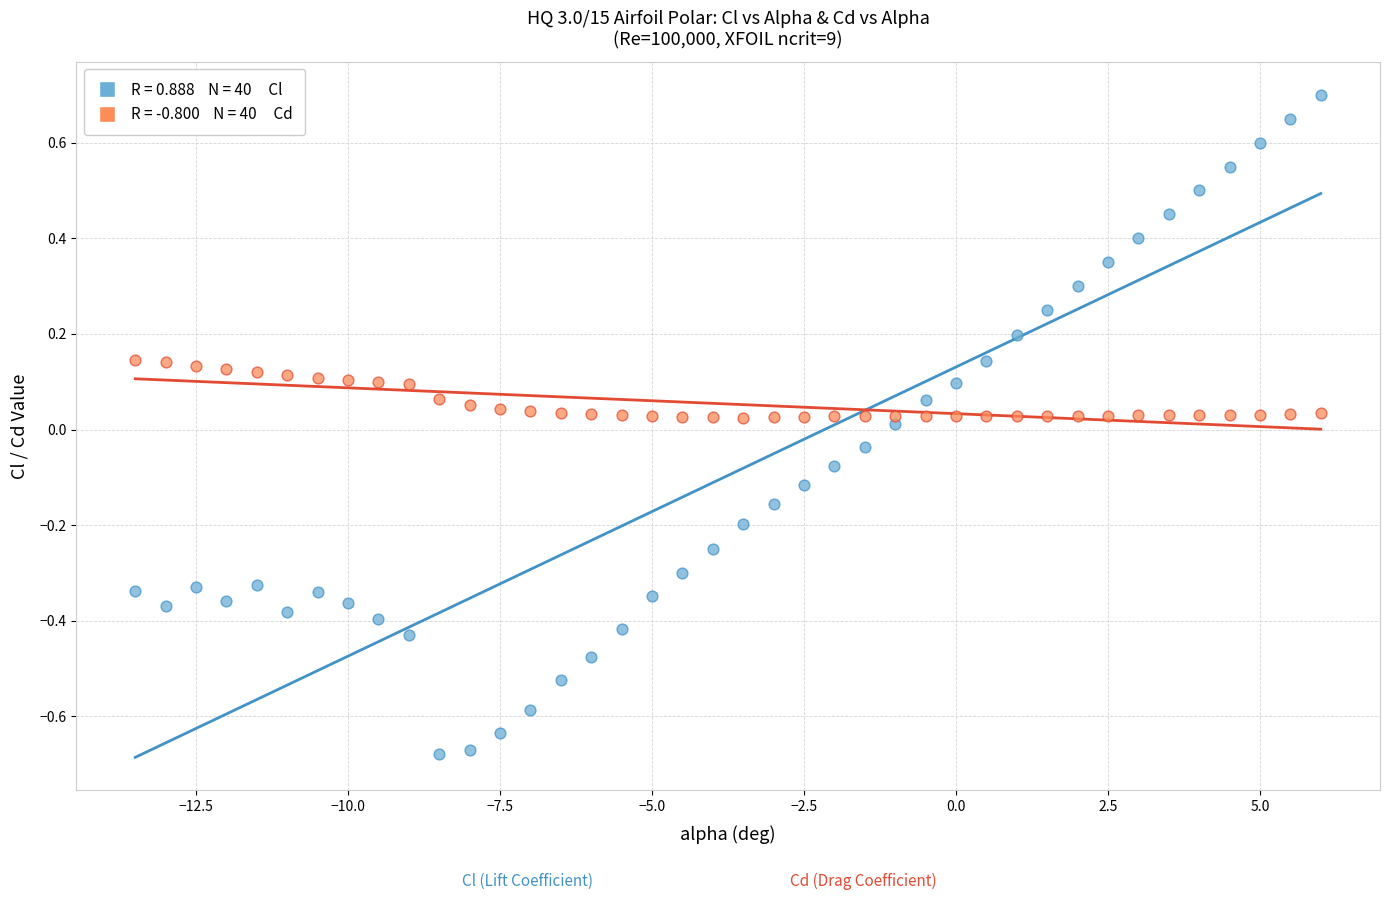

Across all data points, what is the range of X values (max minus min)?

19.5